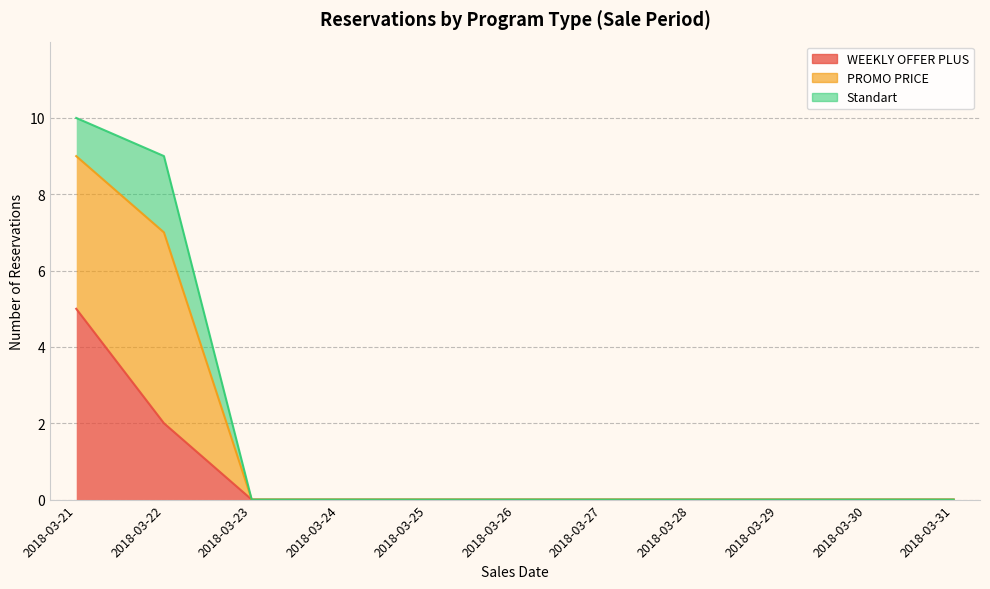

What is the maximum value shown in the chart?

10